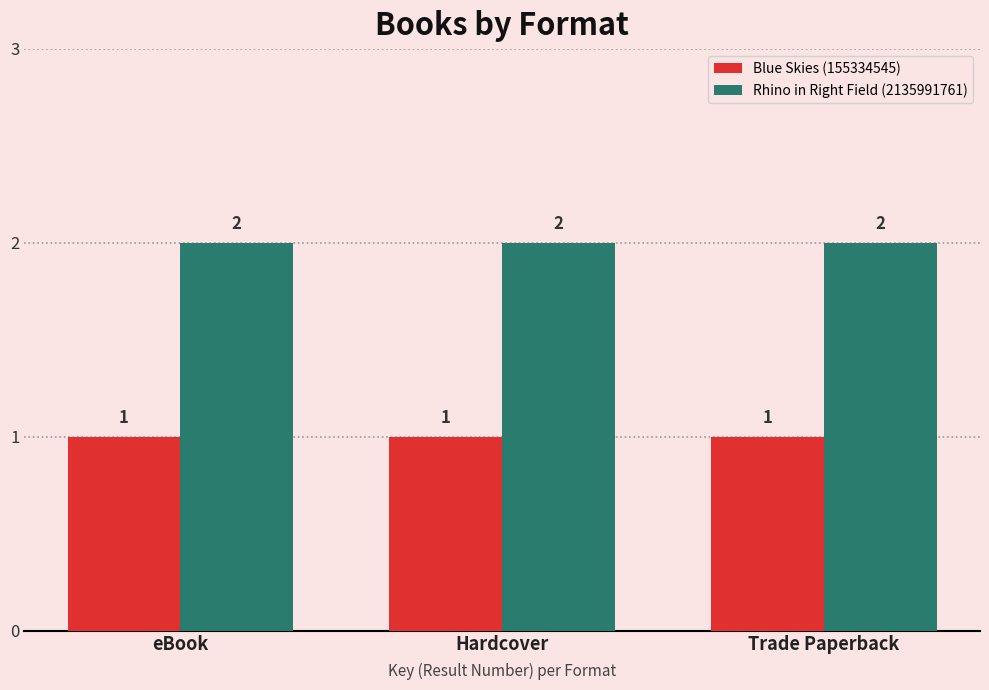

What is the sum of the Rhino in Right Field (2135991761) values at eBook and Trade Paperback?

4